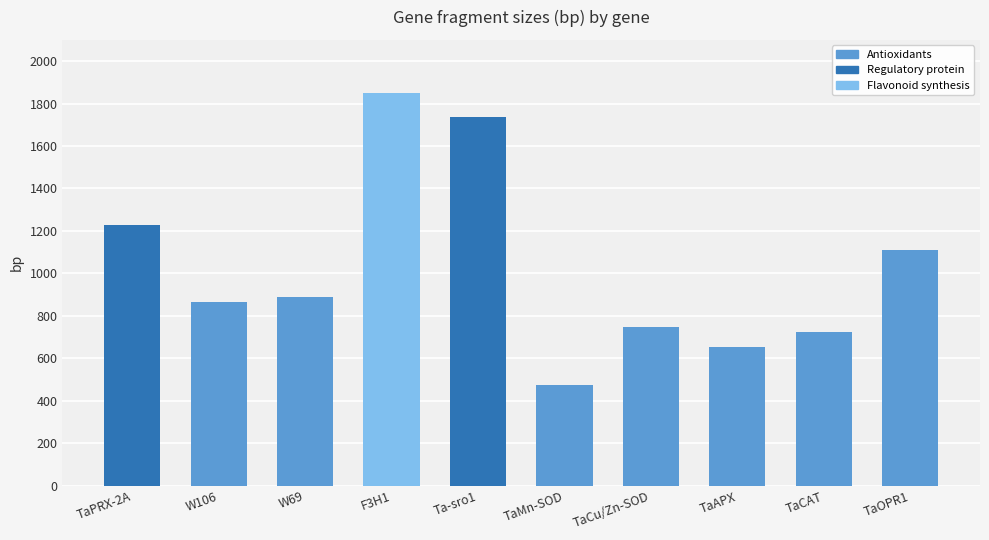

What value does the data have at TaOPR1, to the nearest 10?

1110